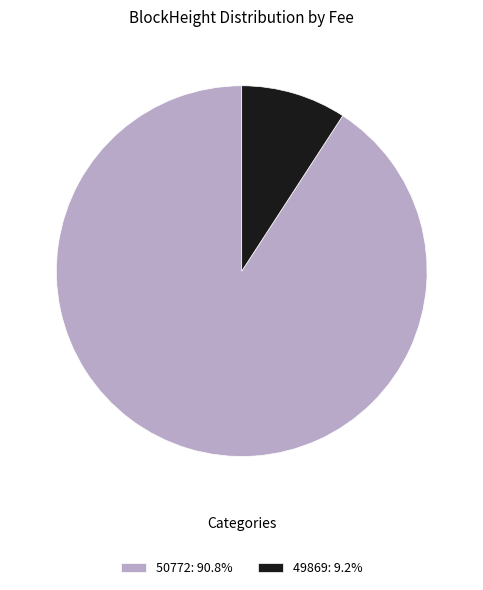

Do 50772: 90.8% and 49869: 9.2% together represent more than half of the pie?

Yes